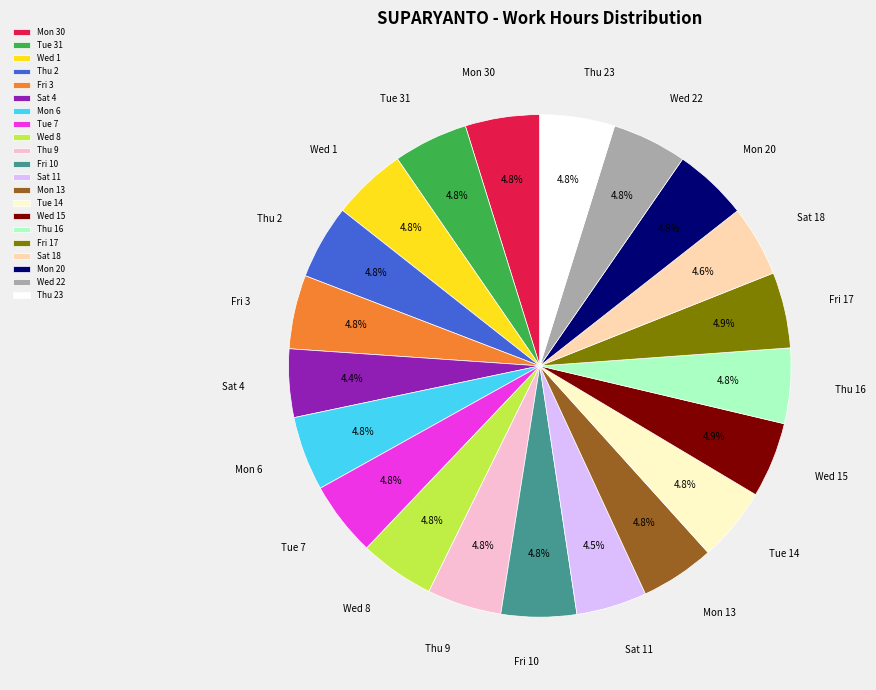

Is the sum of Wed 15 and Wed 22 greater than half?

No